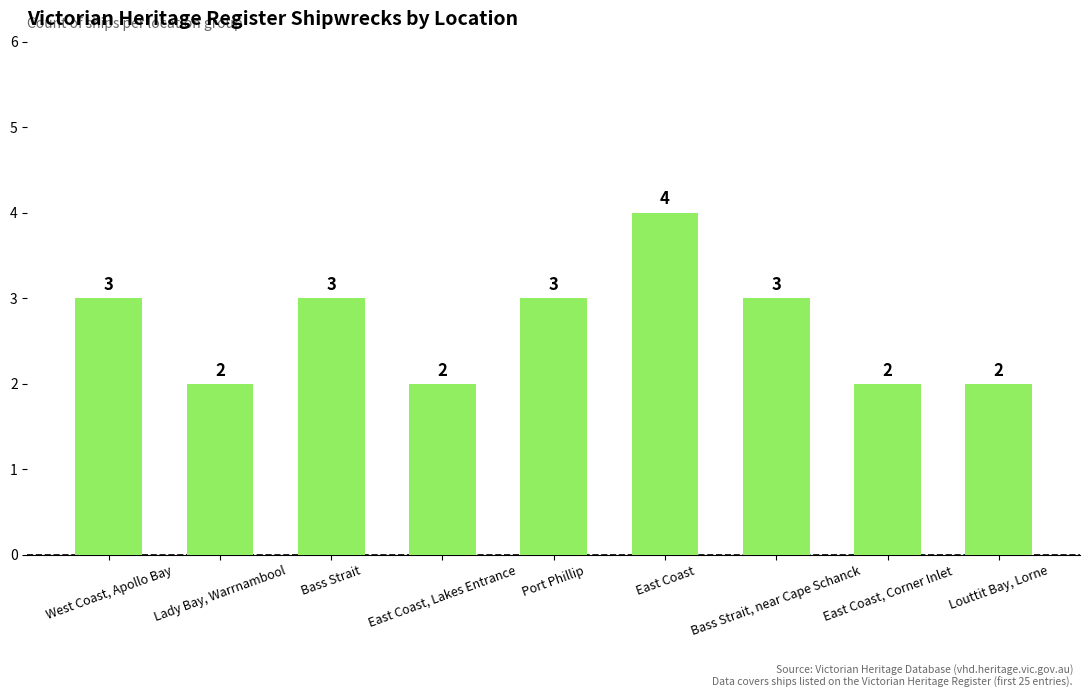

Is it true that the value at Lady Bay, Warrnambool is 2?

True